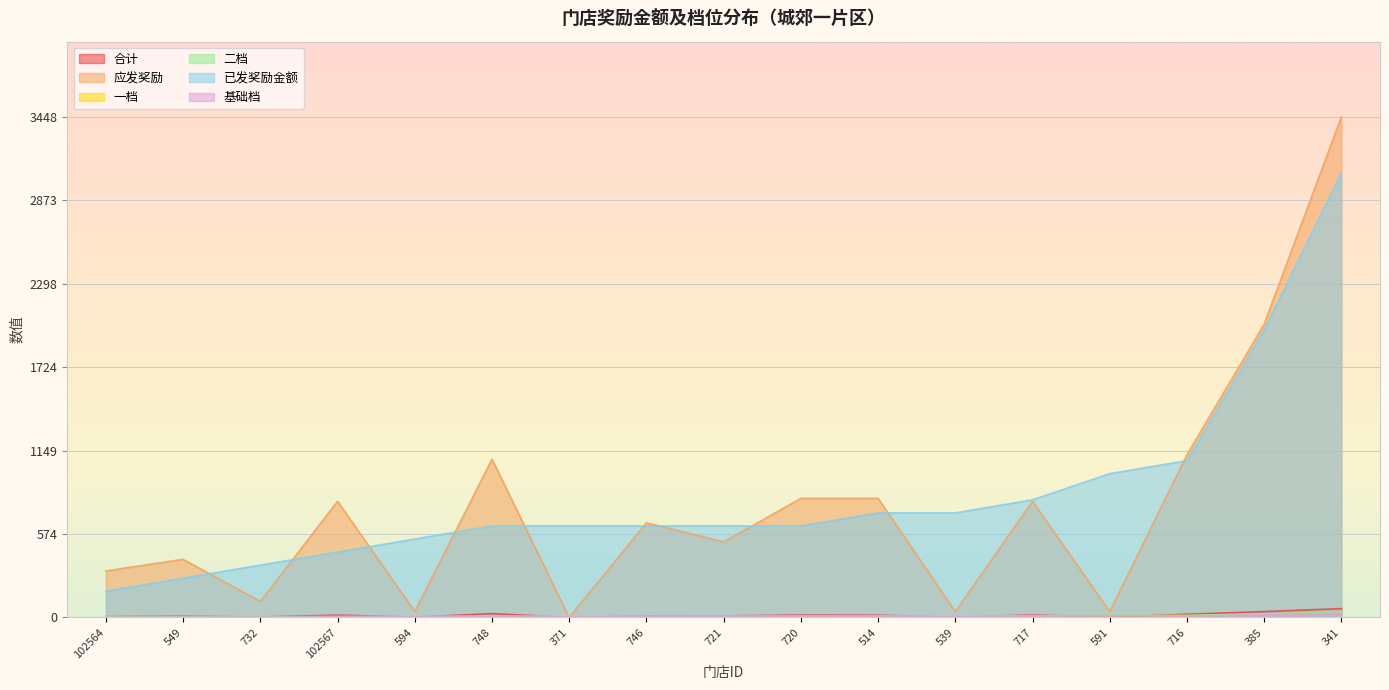

Reading right to left, list all the values displayed in this chart.

合计: 341=60.6	385=40.0	716=22.0	591=2.0	717=16.0	539=2.0	514=15.0	720=16.0	721=10.0	746=10.1	371=0.0	748=26.0	594=2.0	102567=16.0	732=3.0	549=7.0	102564=5.0
应发奖励: 341=3448.5	385=2020.0	716=1120.0	591=40.0	717=800.0	539=40.0	514=820.0	720=820.0	721=520.0	746=651.5	371=0.0	748=1090.0	594=40.0	102567=800.0	732=110.0	549=400.0	102564=320.0
一档: 341=34.0	385=22.0	716=12.0	591=11.0	717=9.0	539=8.0	514=8.0	720=7.0	721=7.0	746=7.0	371=7.0	748=7.0	594=6.0	102567=5.0	732=4.0	549=3.0	102564=2.0
二档: 341=38.0	385=24.0	716=14.0	591=13.0	717=11.0	539=9.0	514=9.0	720=9.0	721=9.0	746=8.0	371=8.0	748=8.0	594=7.0	102567=6.0	732=5.0	549=4.0	102564=3.0
已发奖励金额: 341=3060.0	385=1980.0	716=1080.0	591=990.0	717=810.0	539=720.0	514=720.0	720=630.0	721=630.0	746=630.0	371=630.0	748=630.0	594=540.0	102567=450.0	732=360.0	549=270.0	102564=180.0
基础档: 341=29.0	385=18.0	716=10.0	591=10.0	717=8.0	539=7.0	514=7.0	720=6.0	721=6.0	746=6.0	371=6.0	748=5.0	594=5.0	102567=4.0	732=2.0	549=2.0	102564=1.0